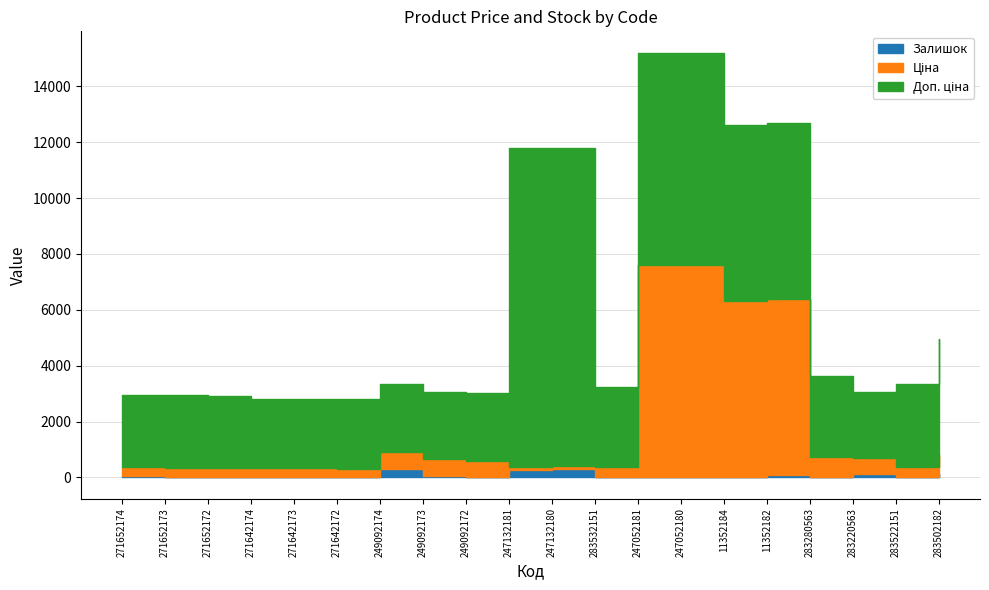

Where does the Доп. ціна series first go above 2878?

247132181